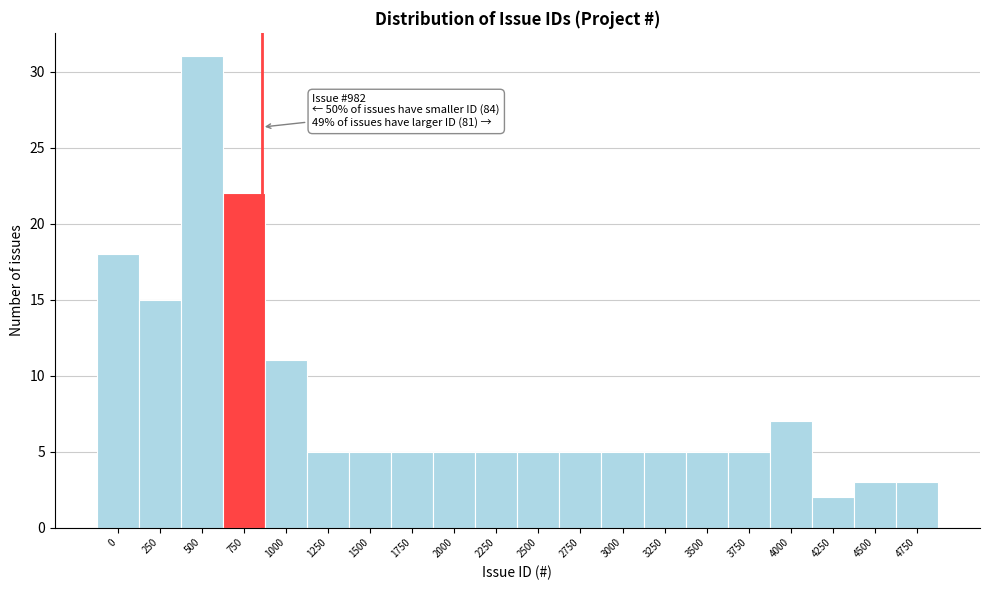

Reading left to right, extract all data points from this chart.

18	15	31	22	11	5	5	5	5	5	5	5	5	5	5	5	7	2	3	3